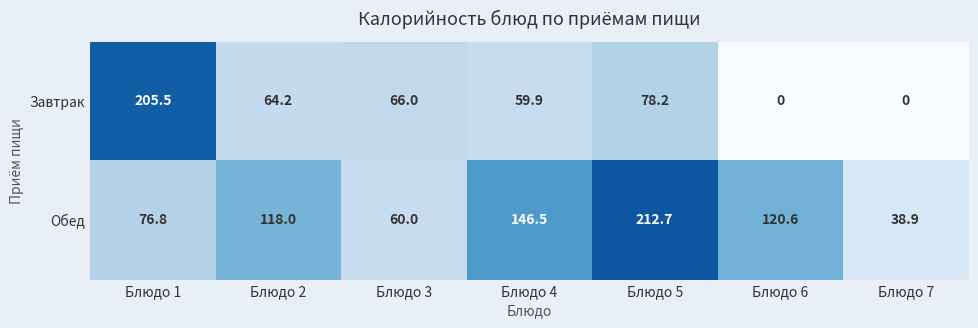

How many data points in Завтрак are above 64?

4